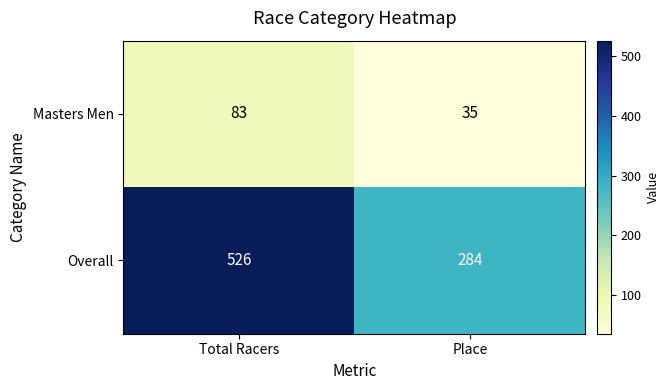

Between Total Racers and Place, which series saw the biggest shift?

Overall